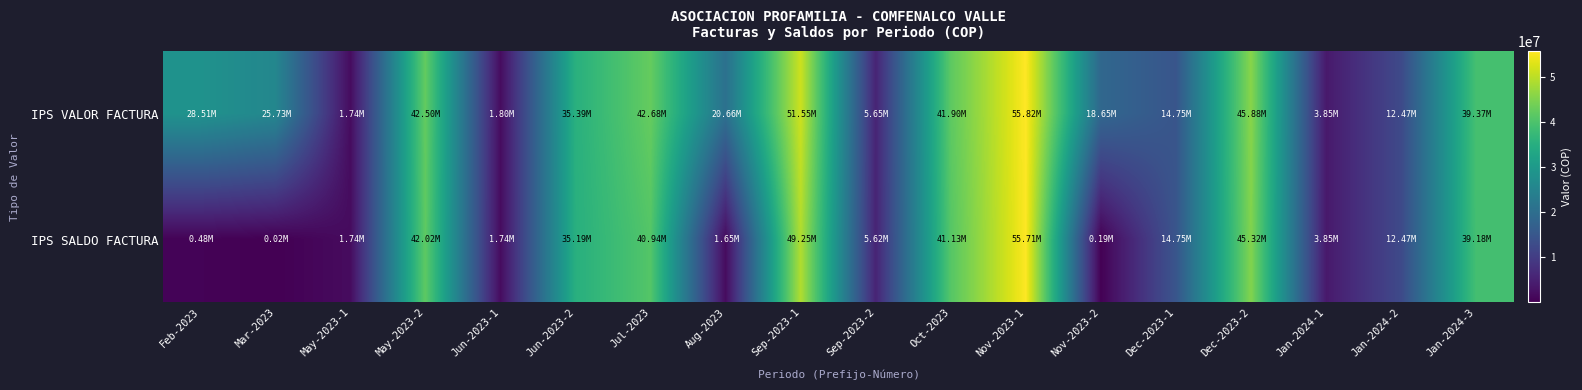

Which series has the largest total across all categories?

IPS VALOR FACTURA